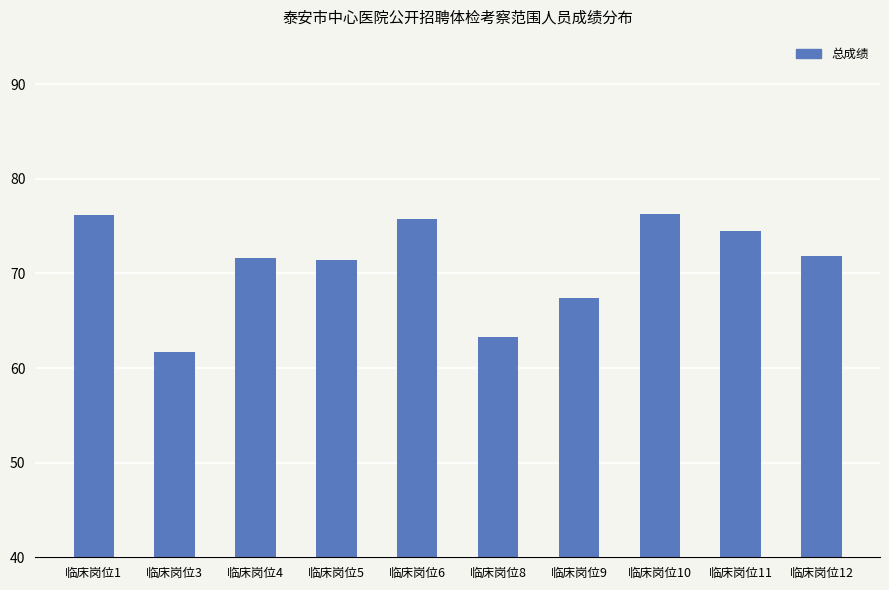

What is the difference between the maximum and second lowest values?

13.0